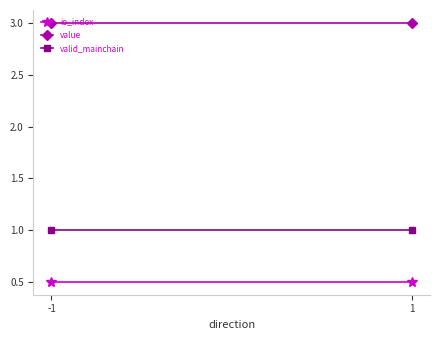

What is the sum of all io_index values?

1.0